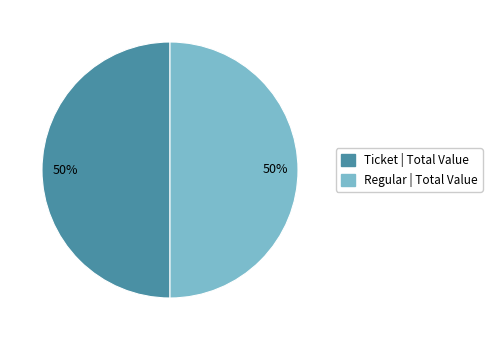

To the nearest percent, what is the average slice percentage?

50%